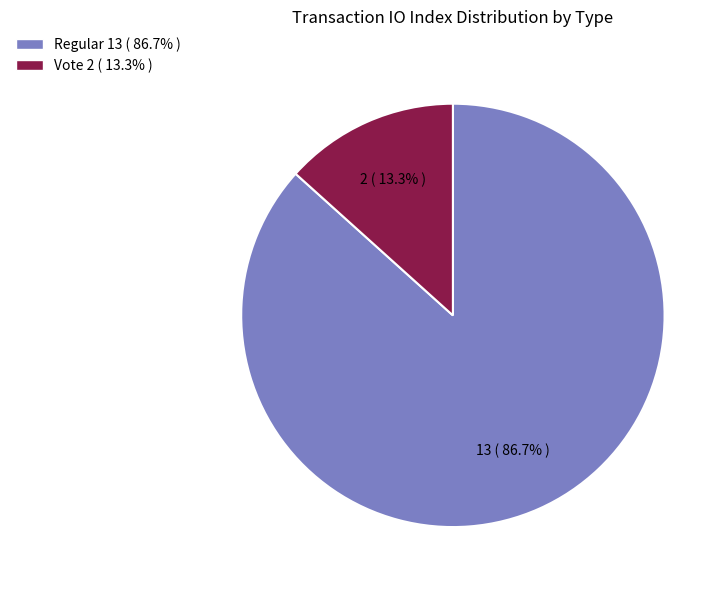

The Regular slice represents 81% of the pie. True or false?

False